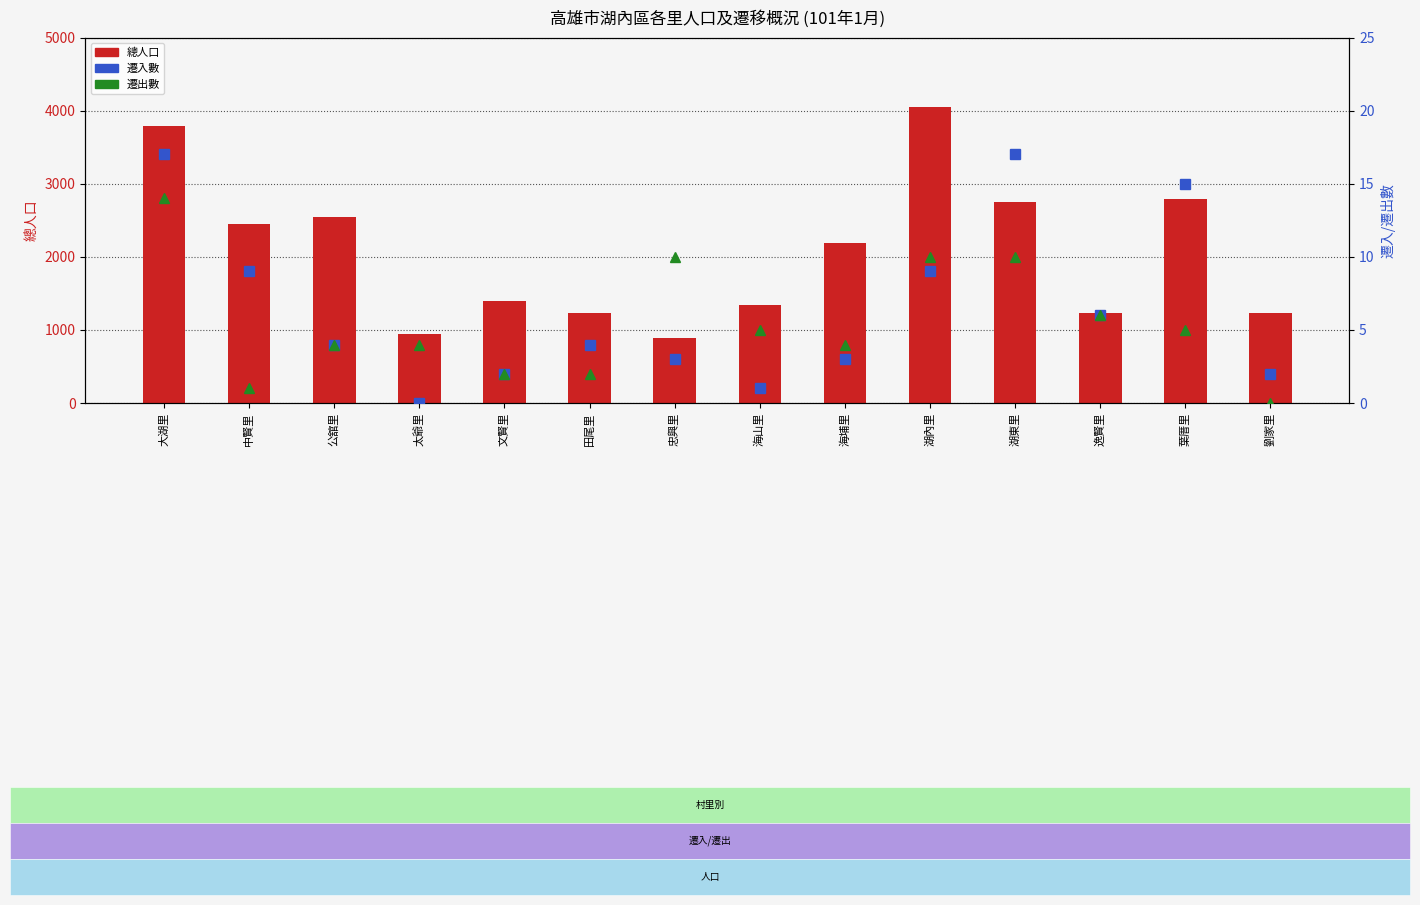

At how many categories does at least one series exceed 1982?

7